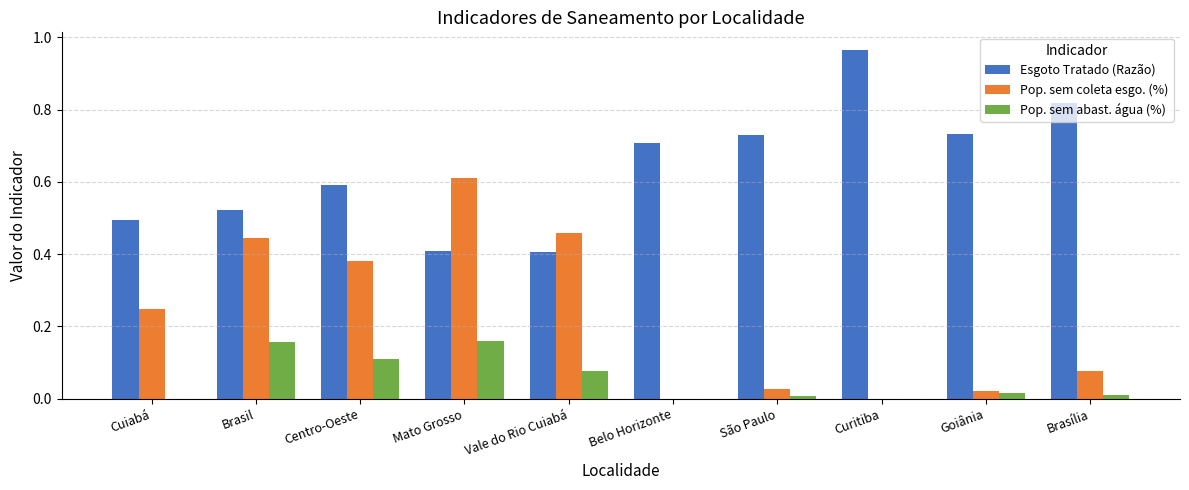

The value of Pop. sem abast. água (%) at Brasília is 0.0. True or false?

True